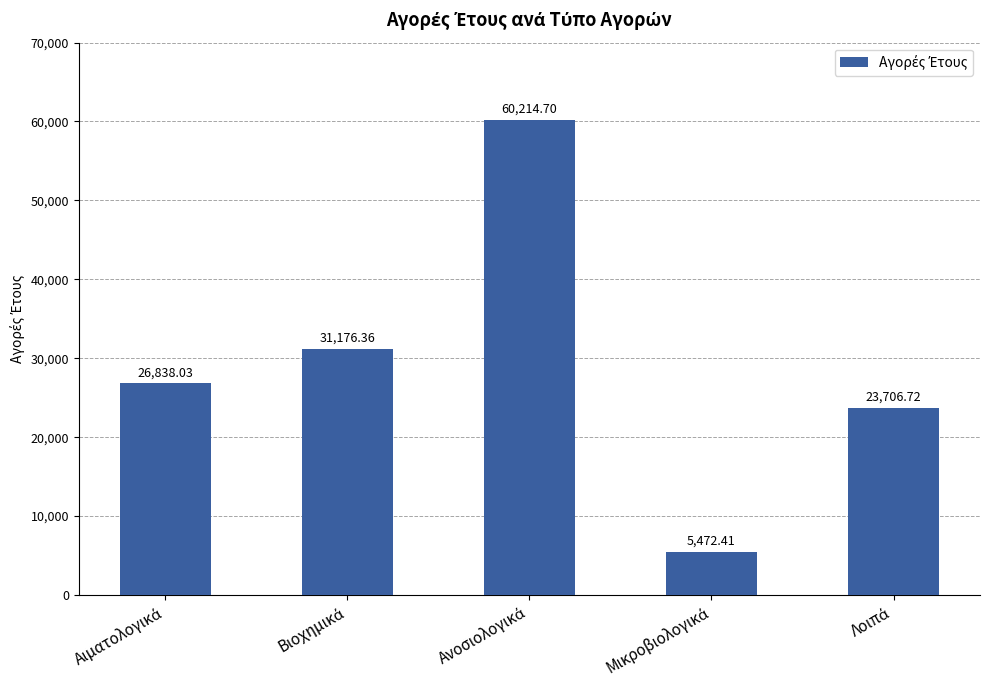

What is the average value?

29481.6